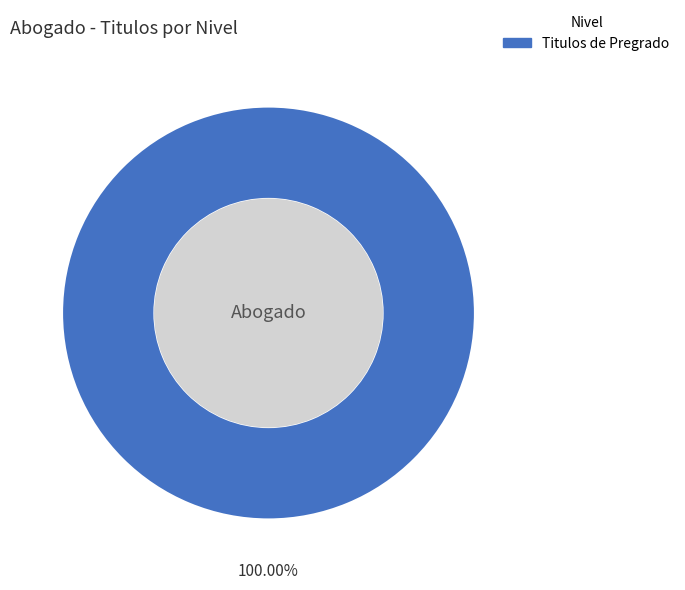

Is there any slice that represents more than half of the pie?

Yes